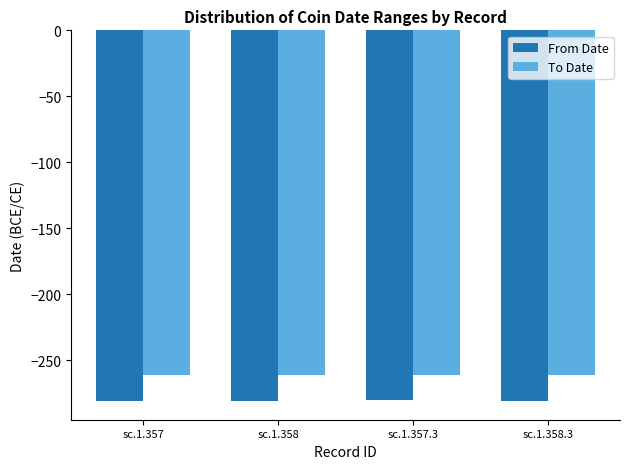

Which series has the largest range (max minus min)?

From Date